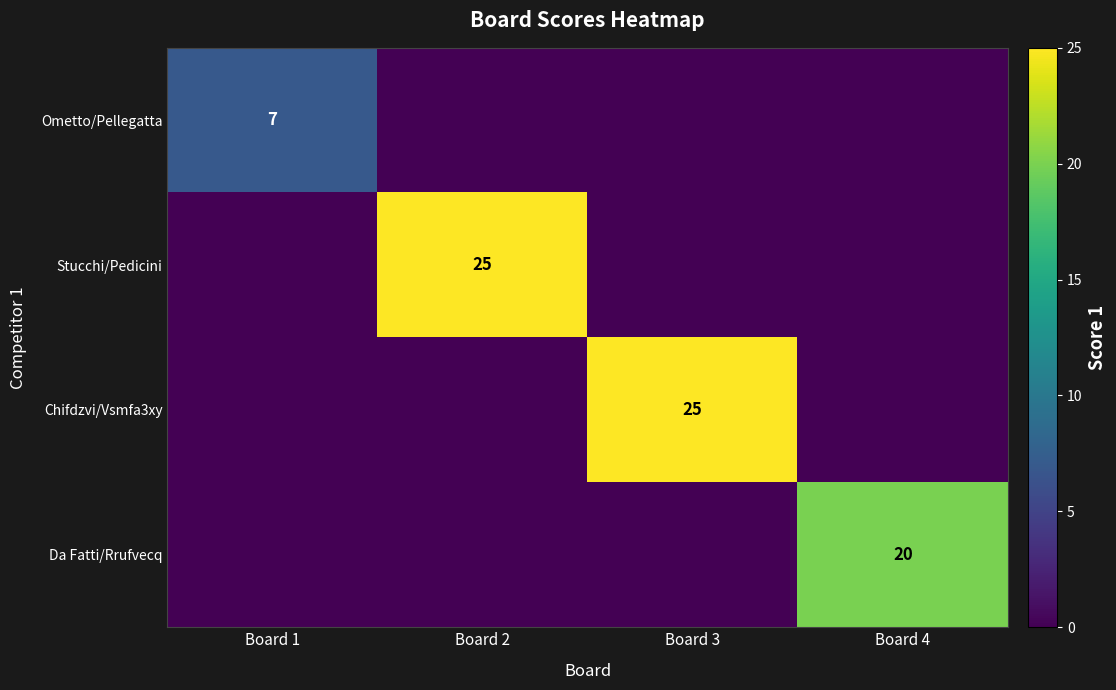

What is the total value across all series at Board 2?

25